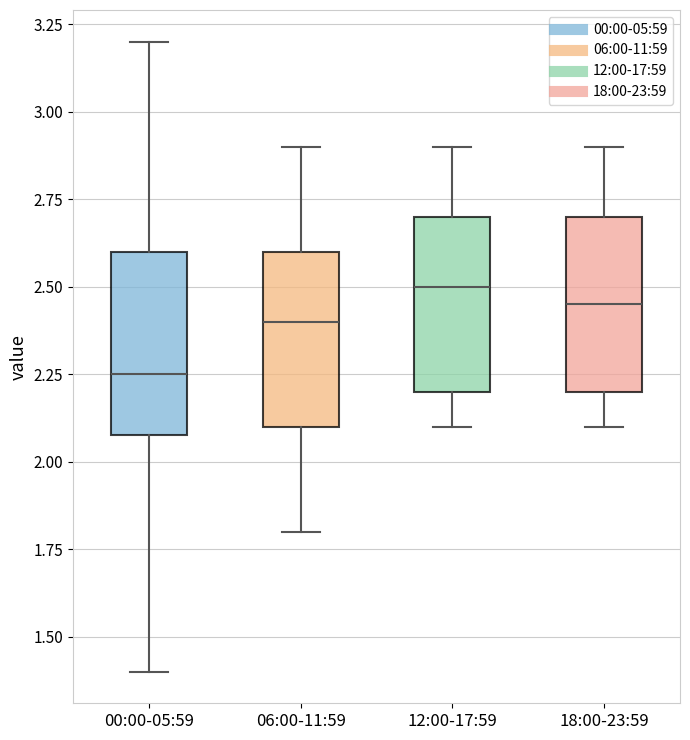

Where is the upper edge of the box for 00:00-05:59 on the y-axis? The values are not printed on the chart, so give them approximately, as read against the axis.

2.60